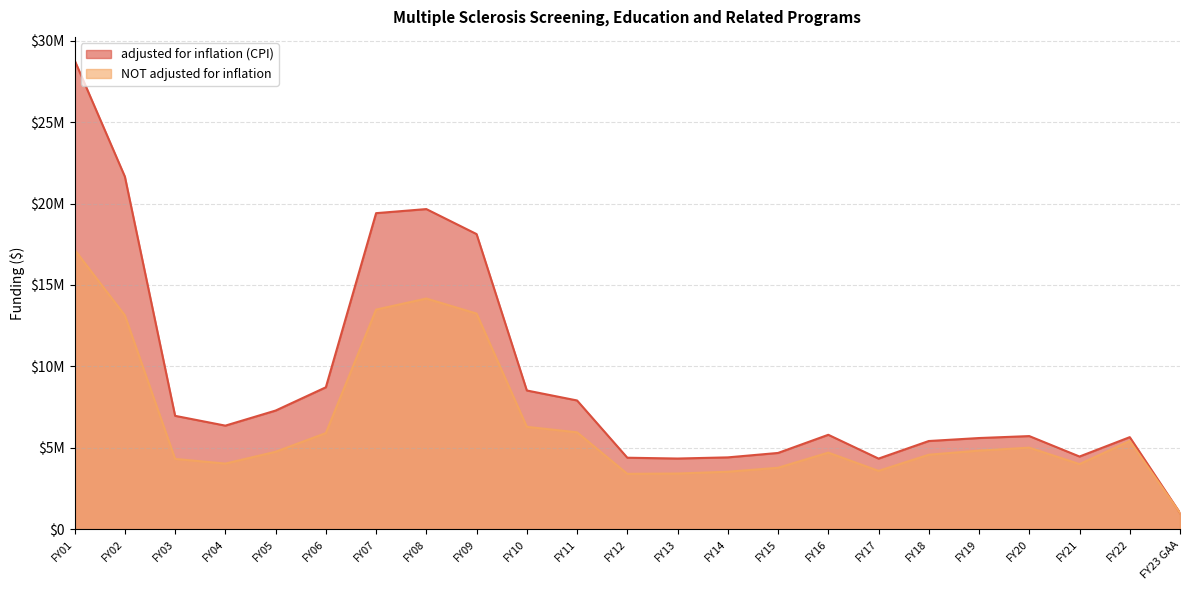

Which series changed the most between FY19 and FY08?

adjusted for inflation (CPI)